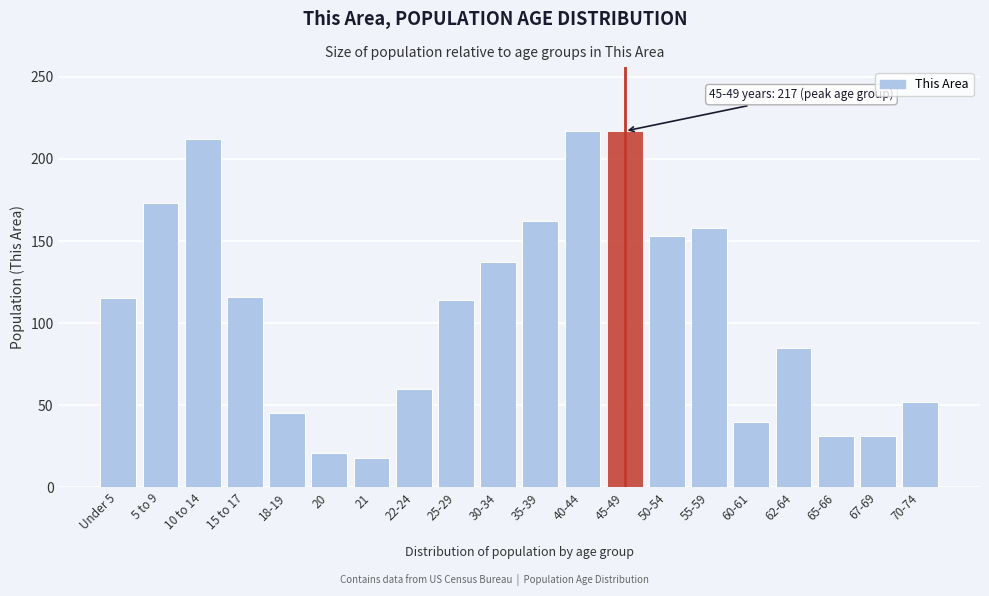

What is the label of the 20th bar from the right?

Under 5